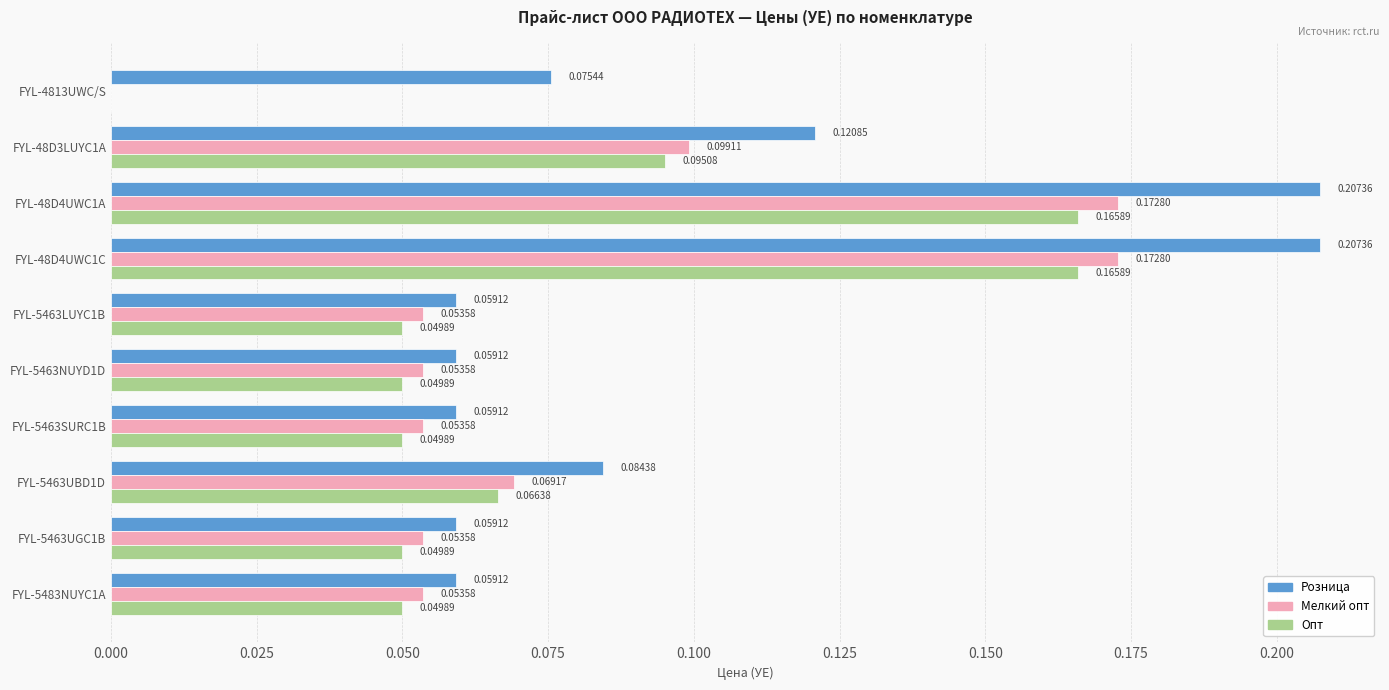

Which series has the largest range (max minus min)?

Мелкий опт